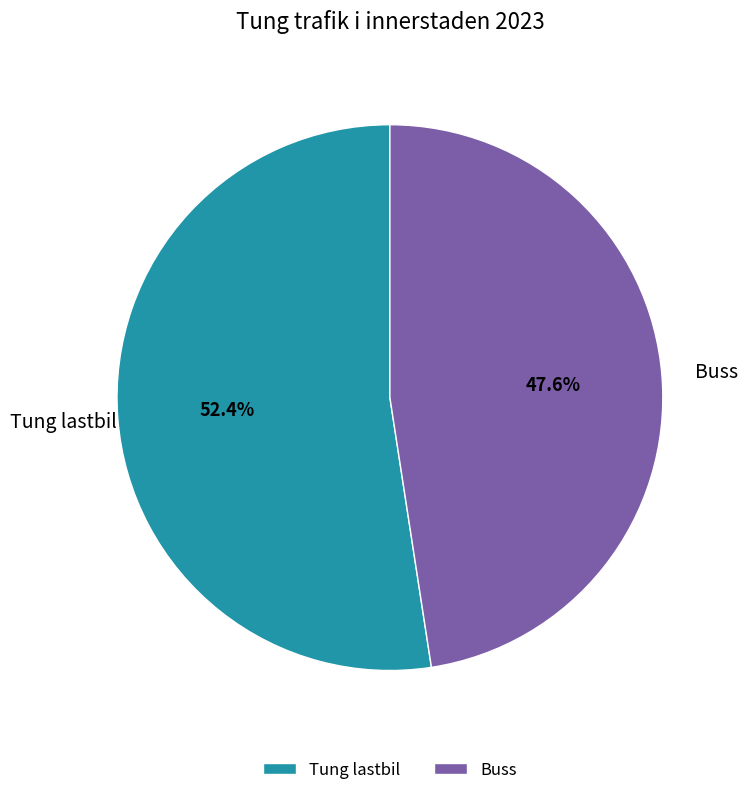

What is the ratio of the value at Buss to the value at Tung lastbil?

0.9